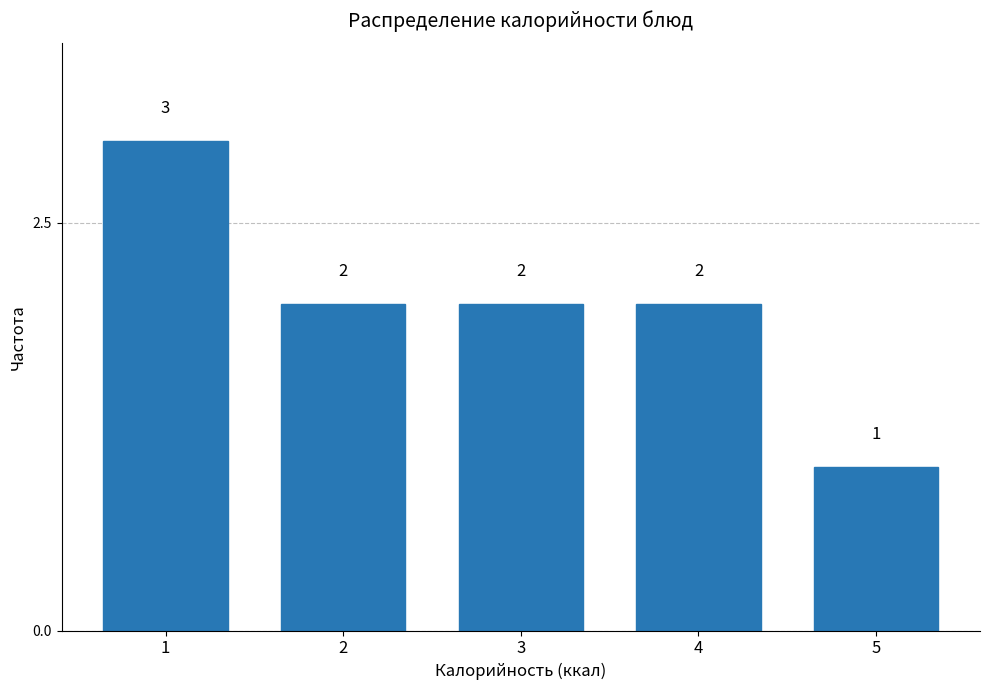

Reading left to right, extract all data points from this chart.

3	2	2	2	1